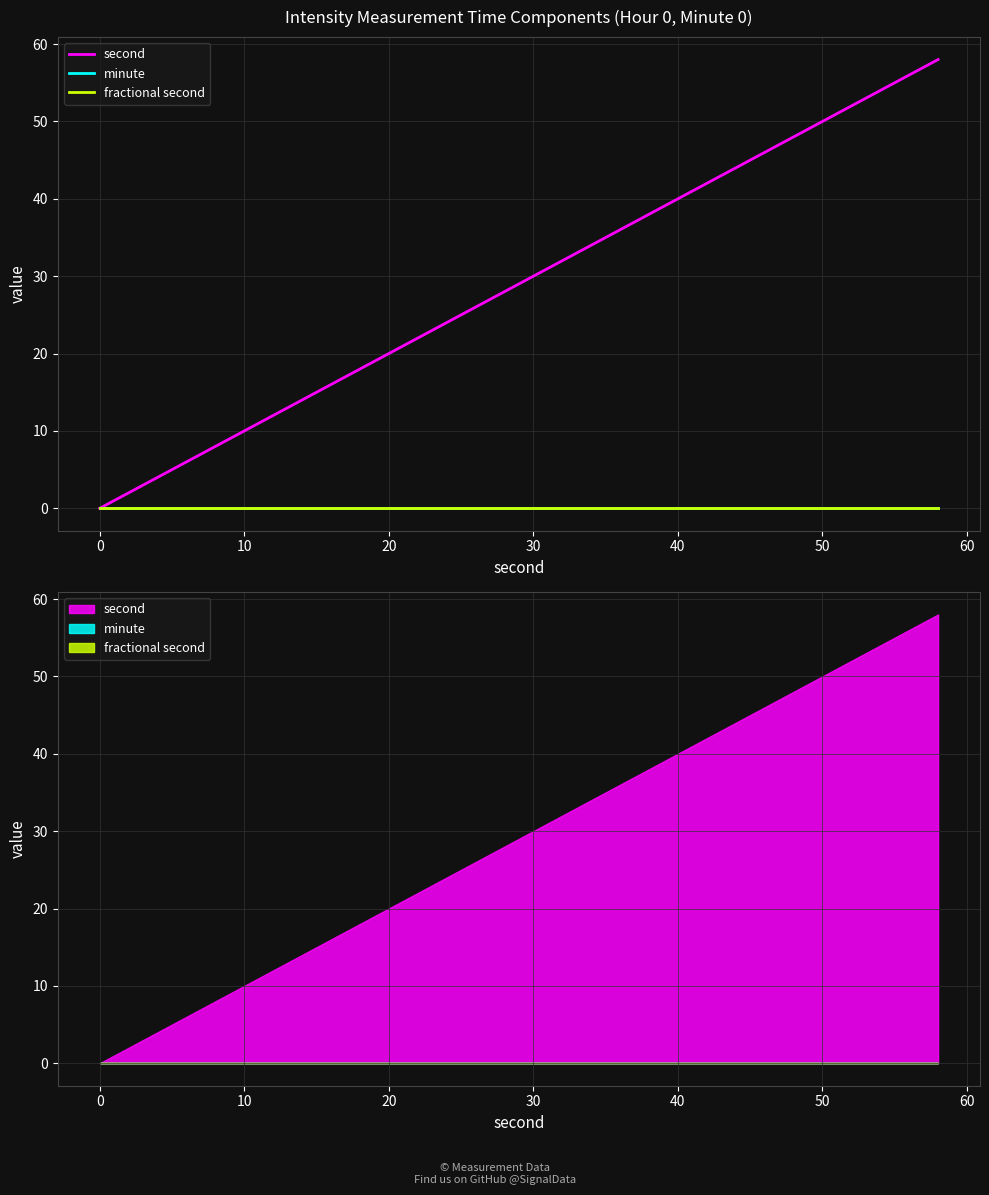

Which series has the widest spread of values?

second